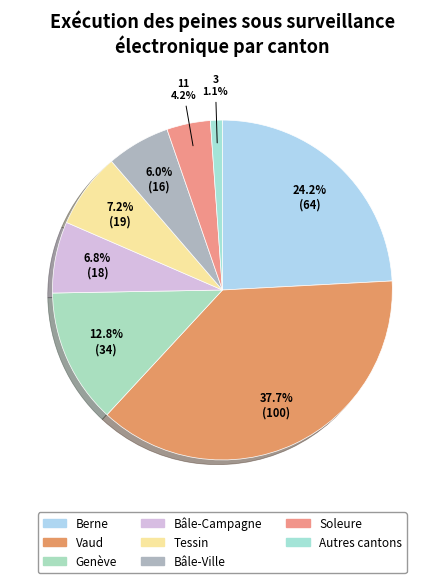

How many segments does this pie chart have?

8